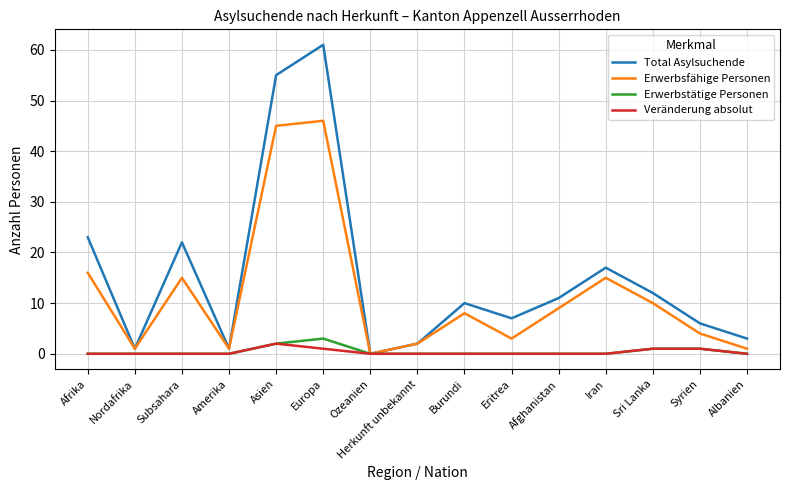

What value does the Total Asylsuchende series have at Iran, to the nearest 10?

20